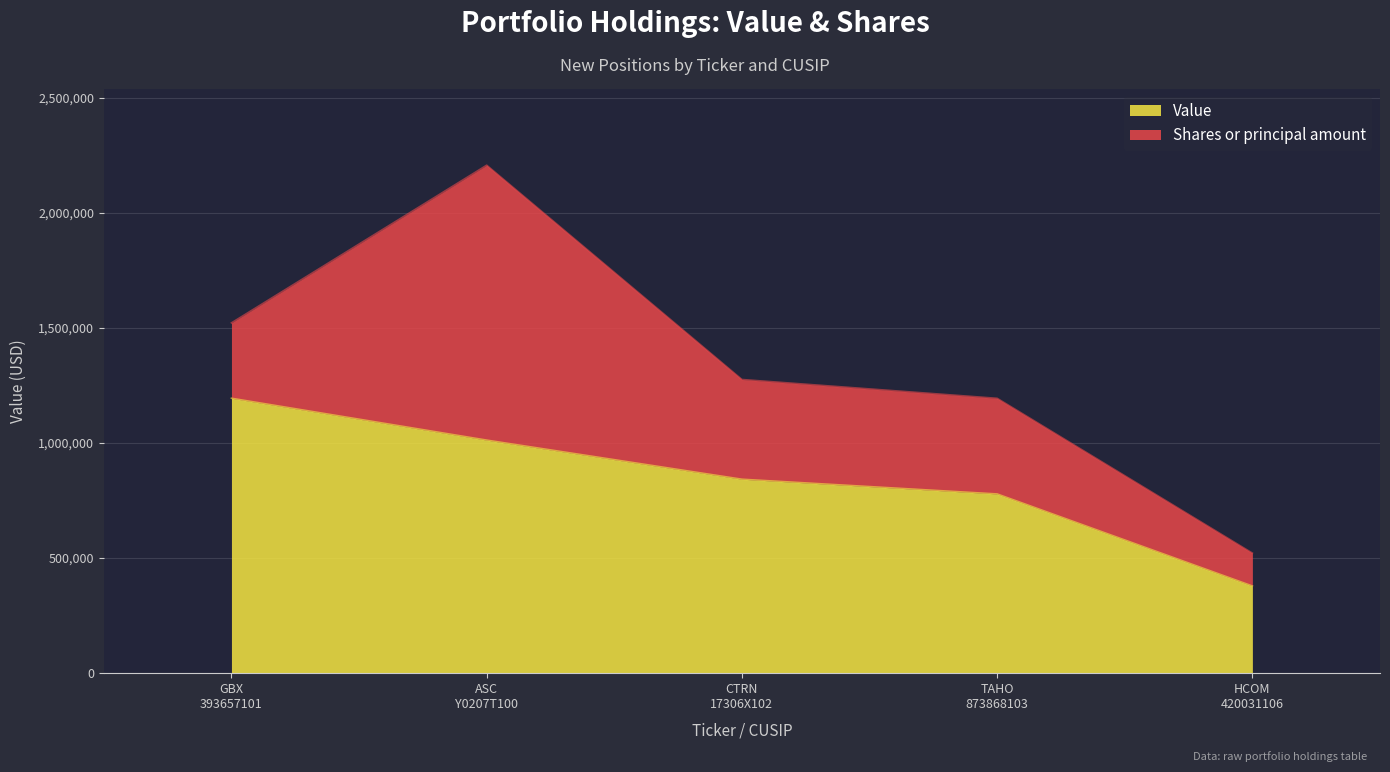

How many values are below 843000?

2